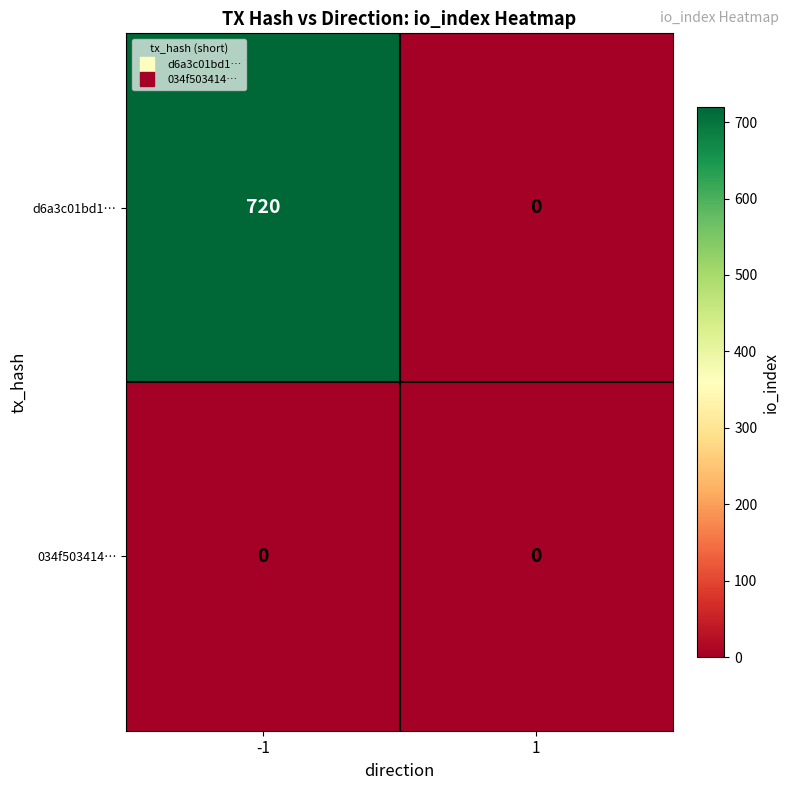

The 034f503414… series shows 0 at -1. True or false?

True